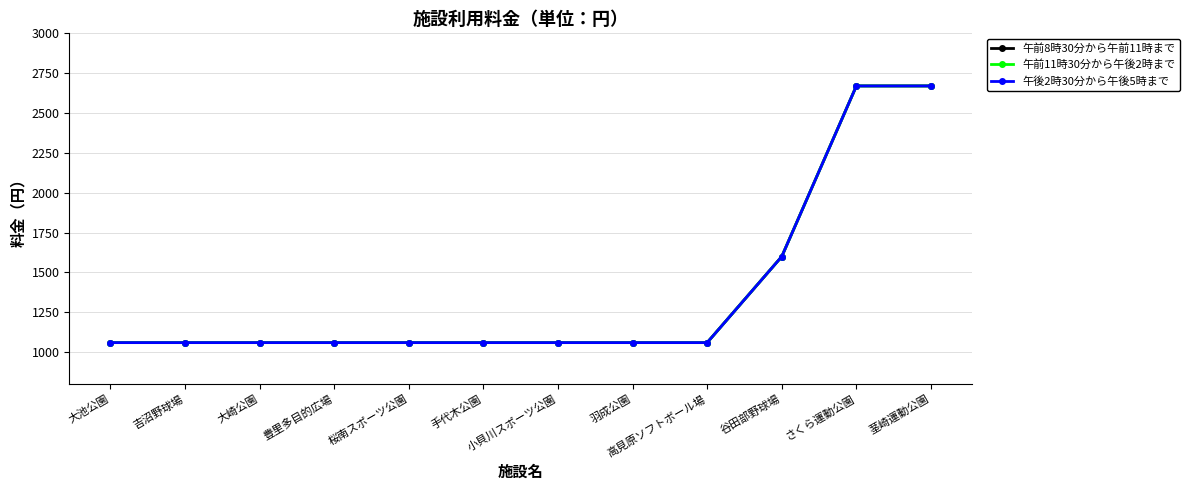

At which label does 午前8時30分から午前11時まで reach its peak?

さくら運動公園